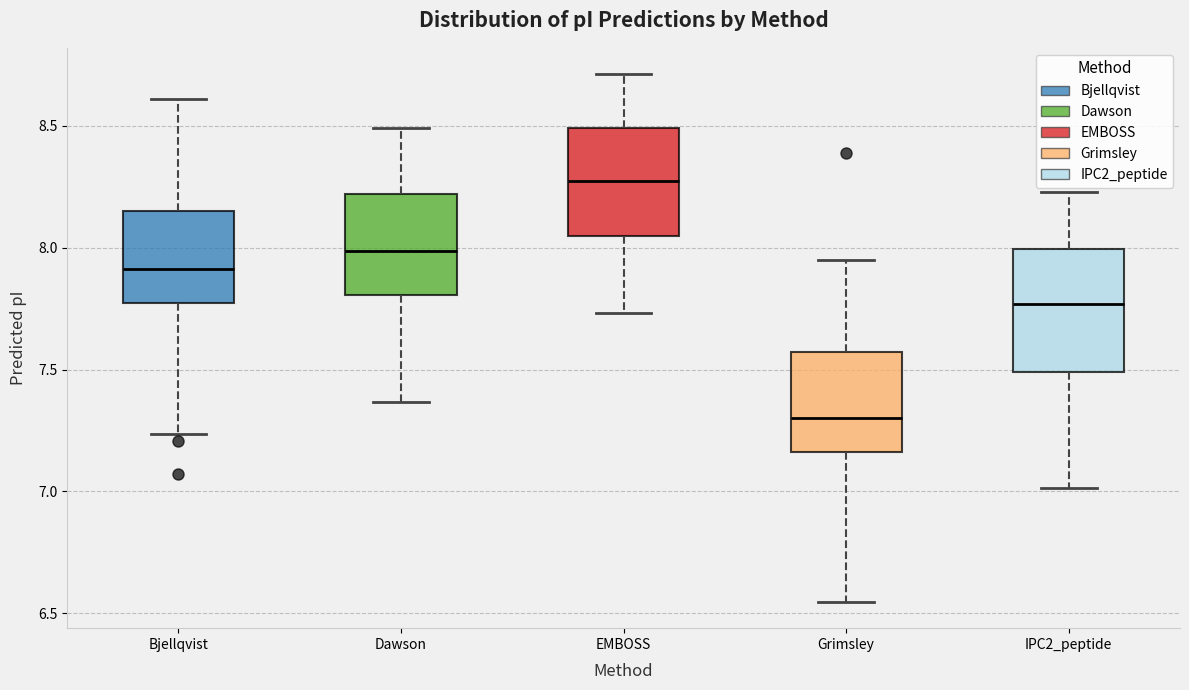

Which box is the tallest, from its lower edge to its upper edge?

IPC2_peptide